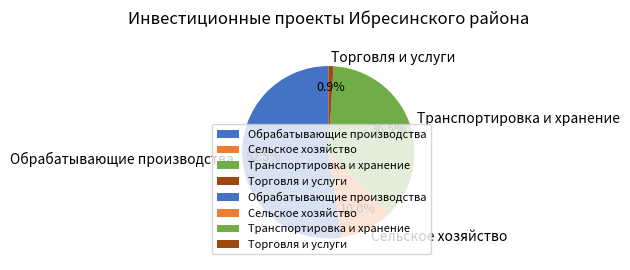

Approximately how many times larger is the value at Обрабатывающие производства compared to Сельское хозяйство?

5.2